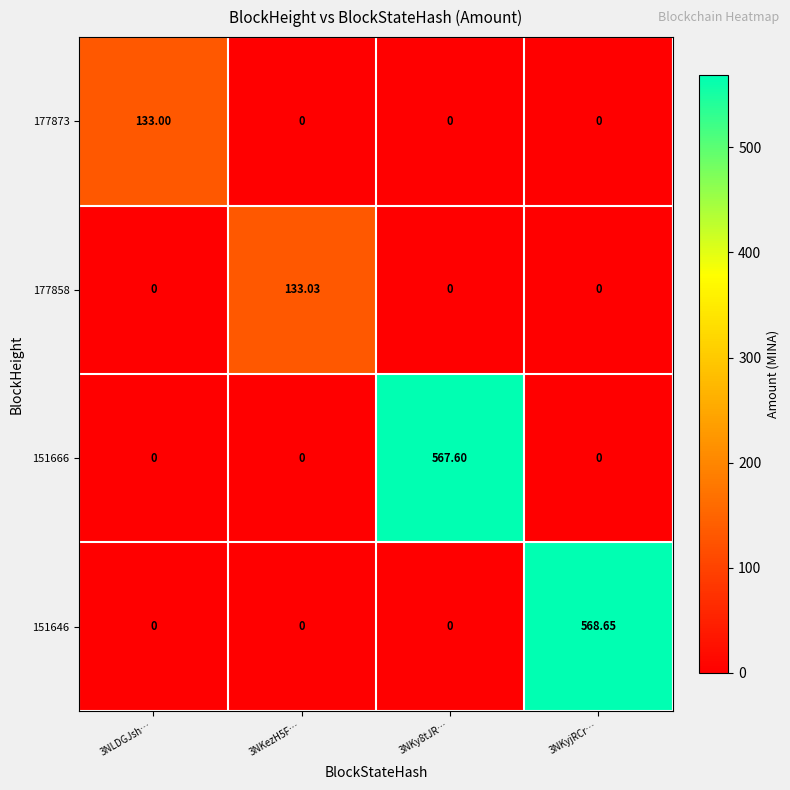

Count the number of categories in the chart.

4